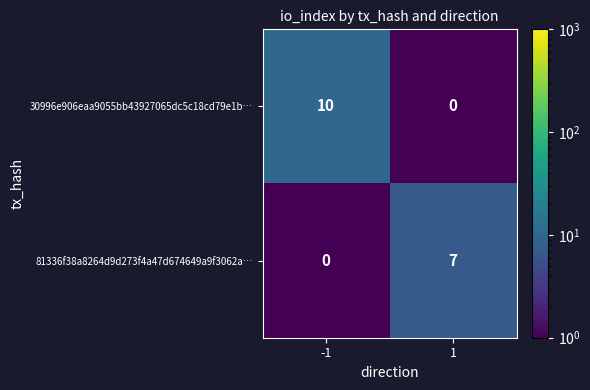

What is the minimum value shown in the chart?

0